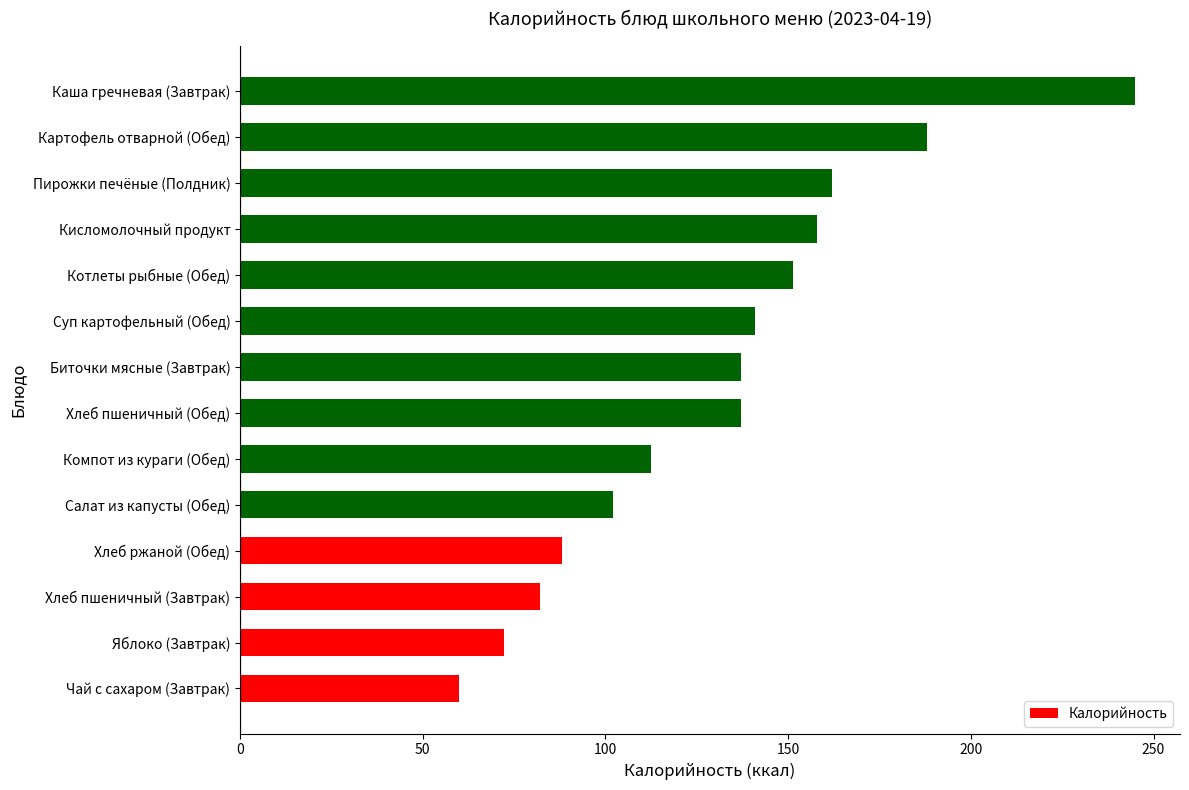

What is the sum of all values?

1836.6